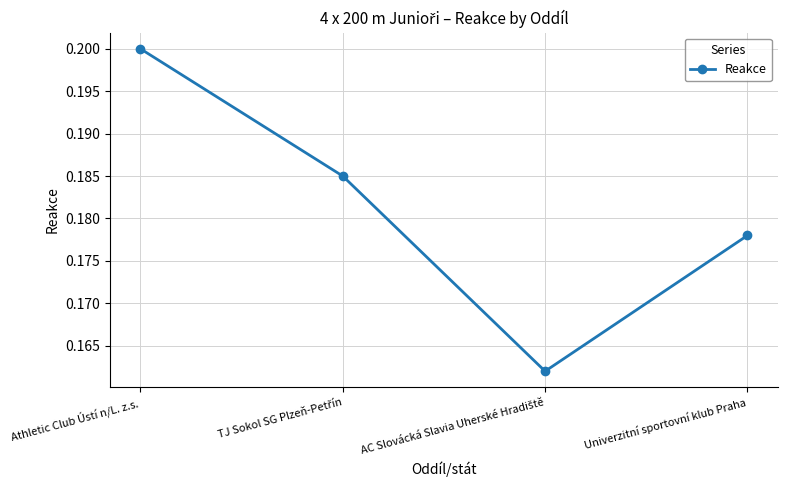

Is it true that the value at Athletic Club Ústí n/L. z.s. is 0.2?

True